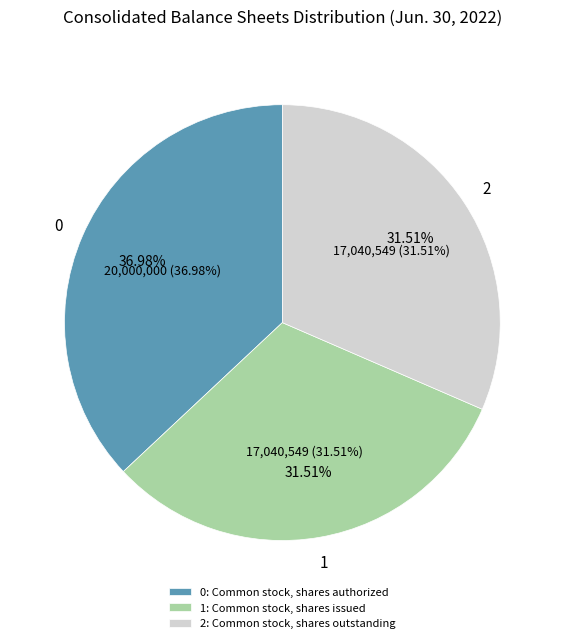

Does any single category account for the majority?

No